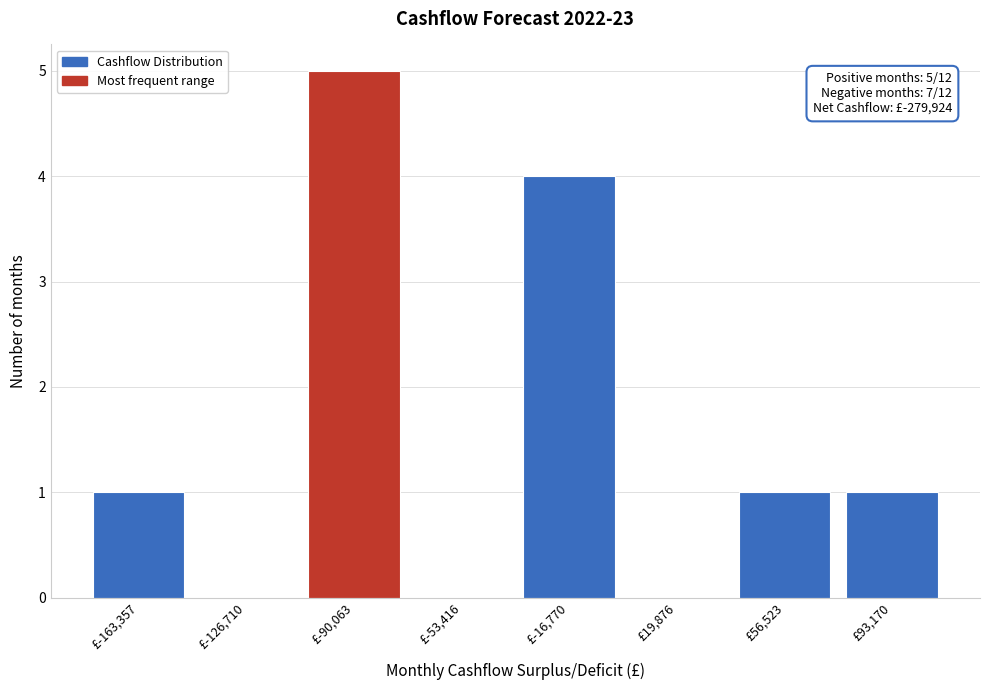

Reading left to right, list all the values displayed in this chart.

£-163,357=1	£-126,710=0	£-90,063=5	£-53,416=0	£-16,770=4	£19,876=0	£56,523=1	£93,170=1